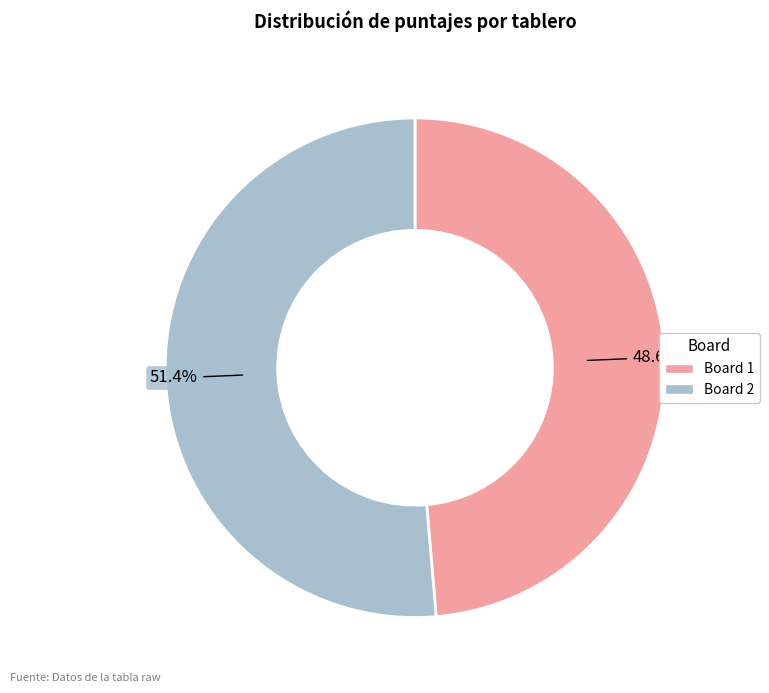

Count the number of slices in the pie.

2